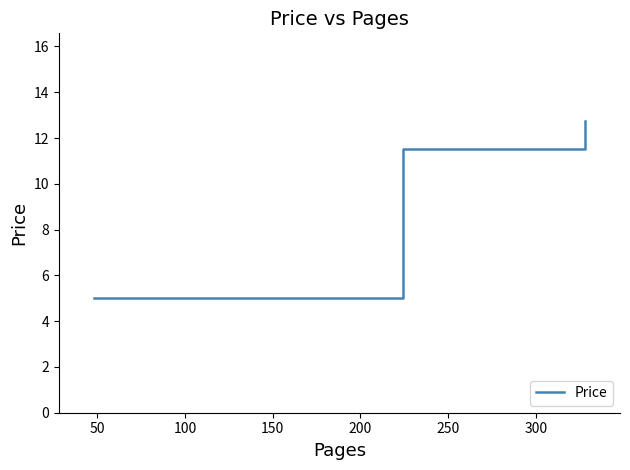

Count the number of categories in the chart.

4